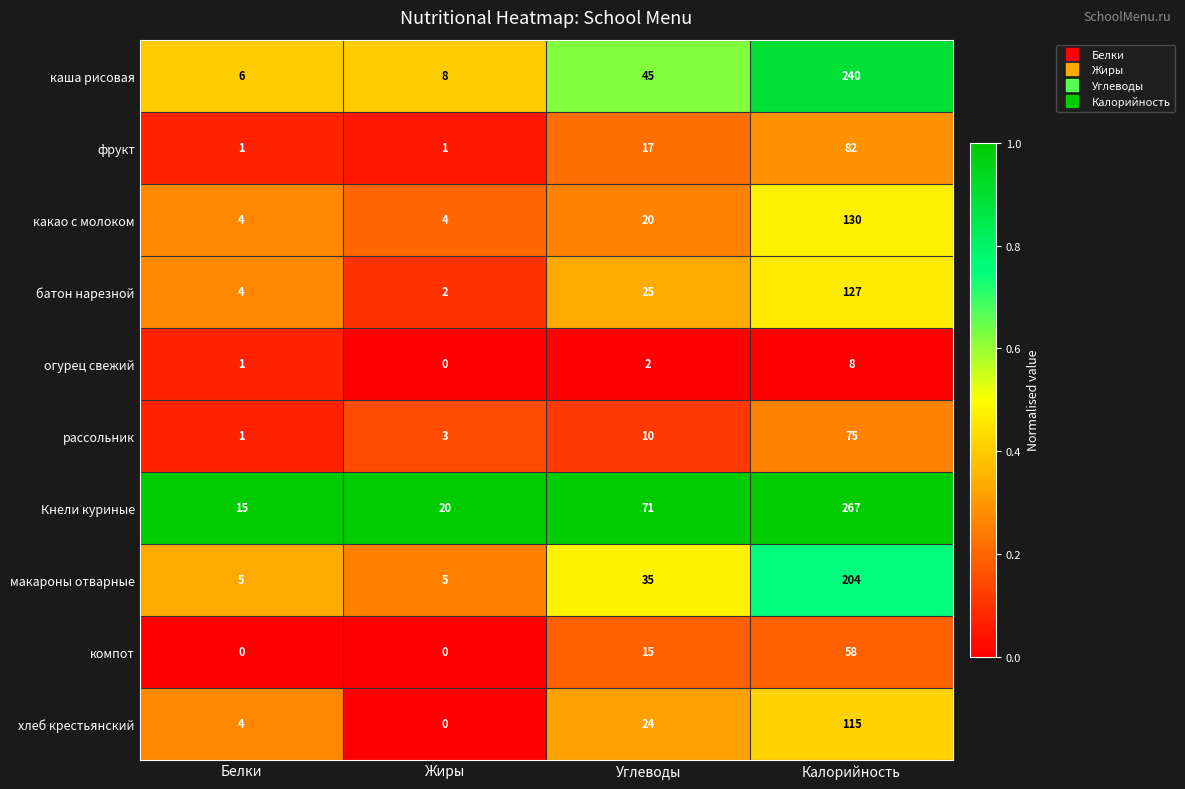

List the series in order of their peak value, highest first.

Кнели куриные, каша рисовая, макароны отварные, какао с молоком, батон нарезной, хлеб крестьянский, фрукт, рассольник, компот, огурец свежий